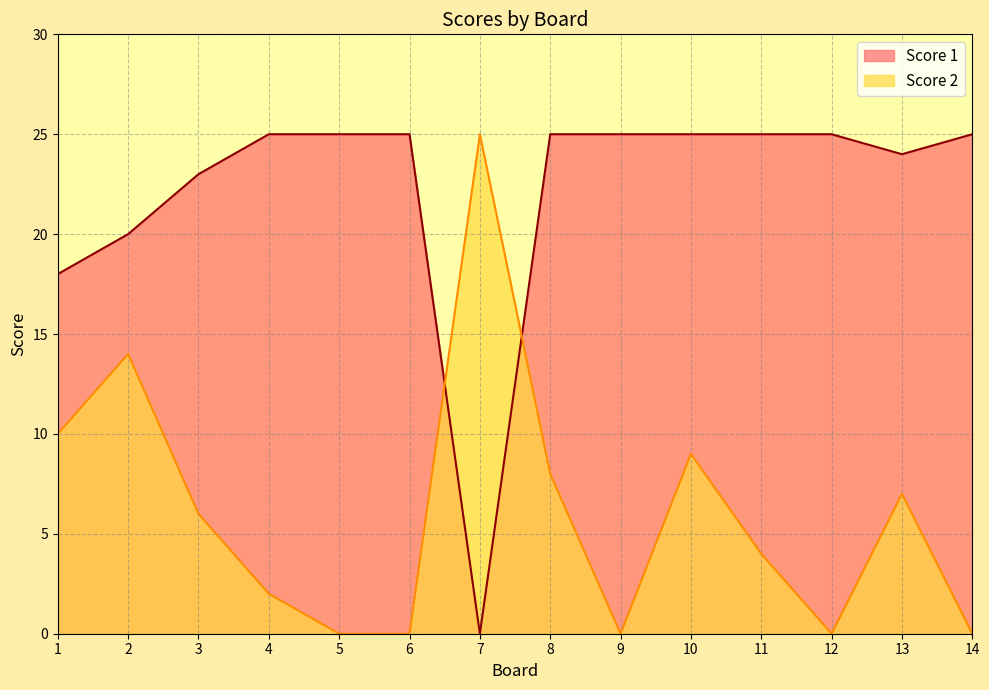

After their last crossing, which series has the higher values: Score 2 or Score 1?

Score 1